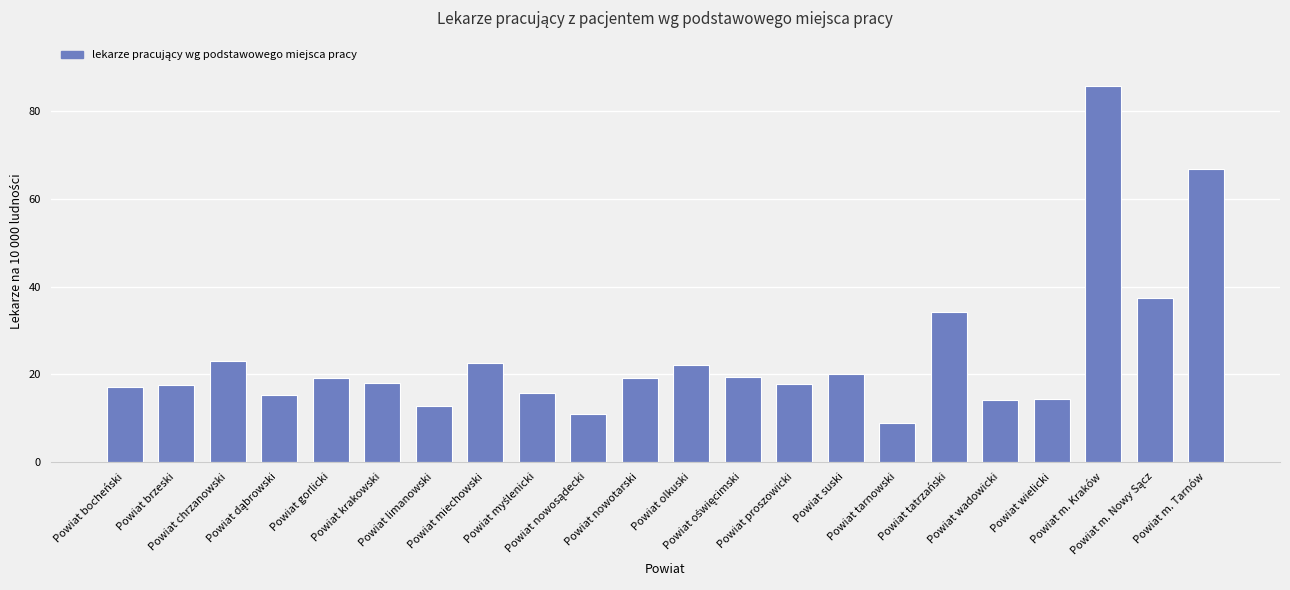

How many bars are there in total?

22